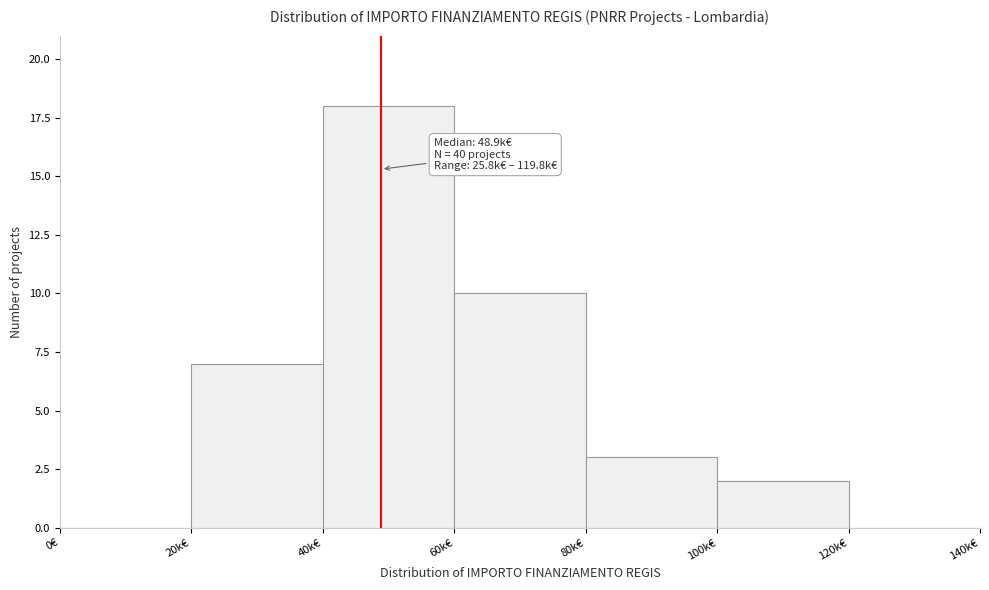

Reading left to right, transcribe all the data shown in this chart.

0€=0	20k€=7	40k€=18	60k€=10	80k€=3	100k€=2	120k€=0